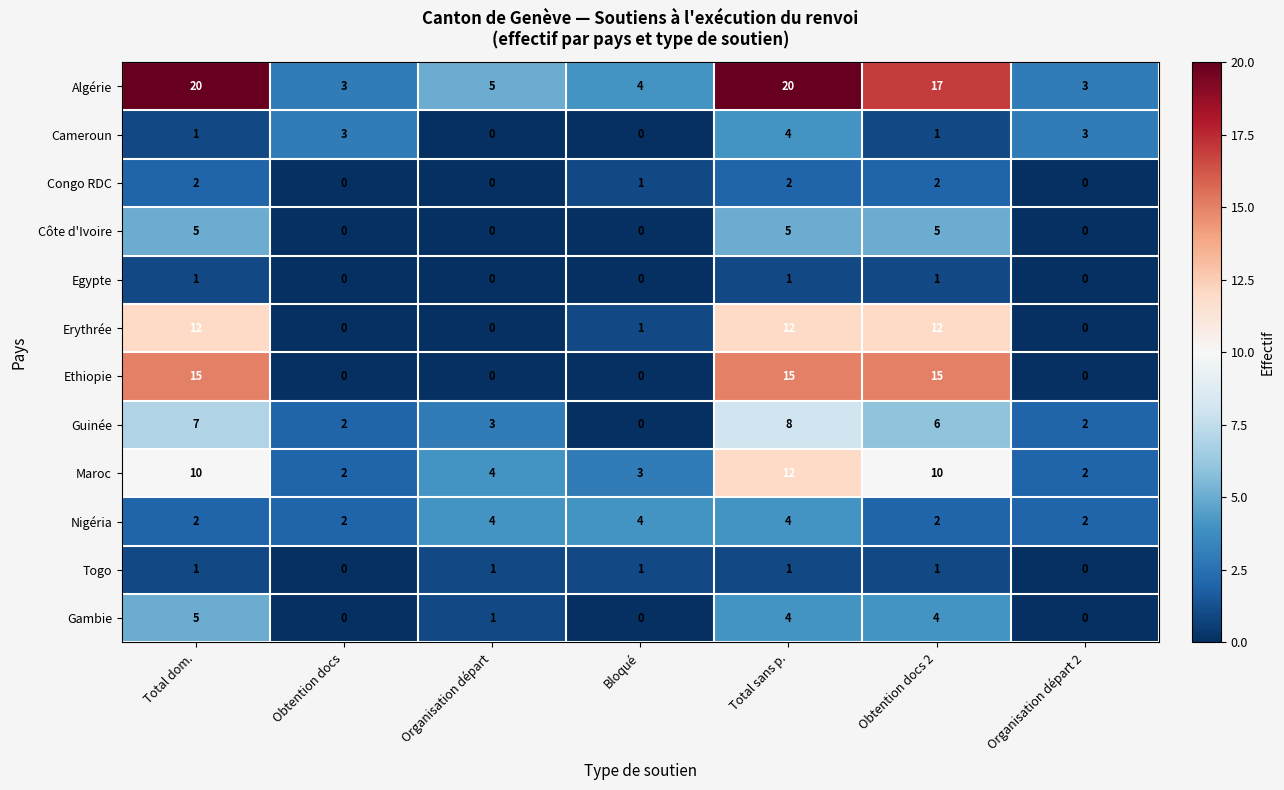

Which series has the widest spread of values?

Algérie